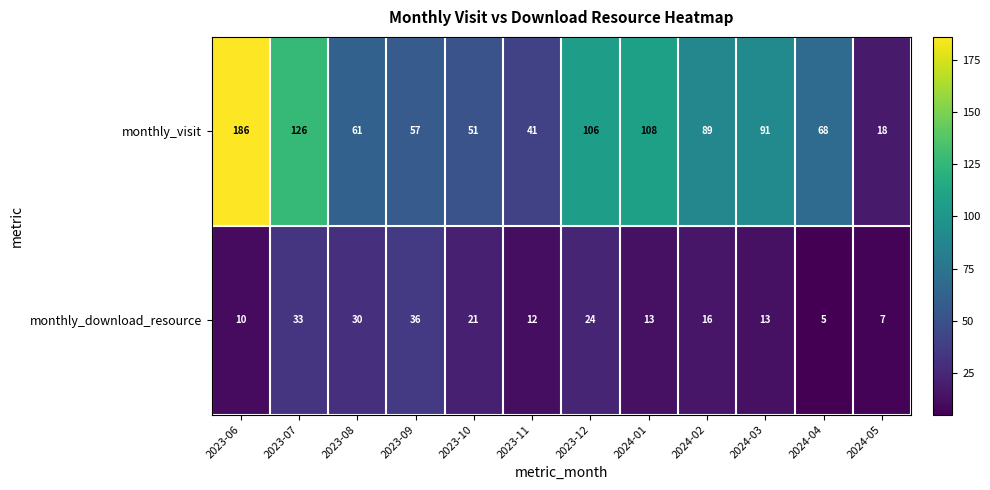

At how many categories does at least one series exceed 139?

1